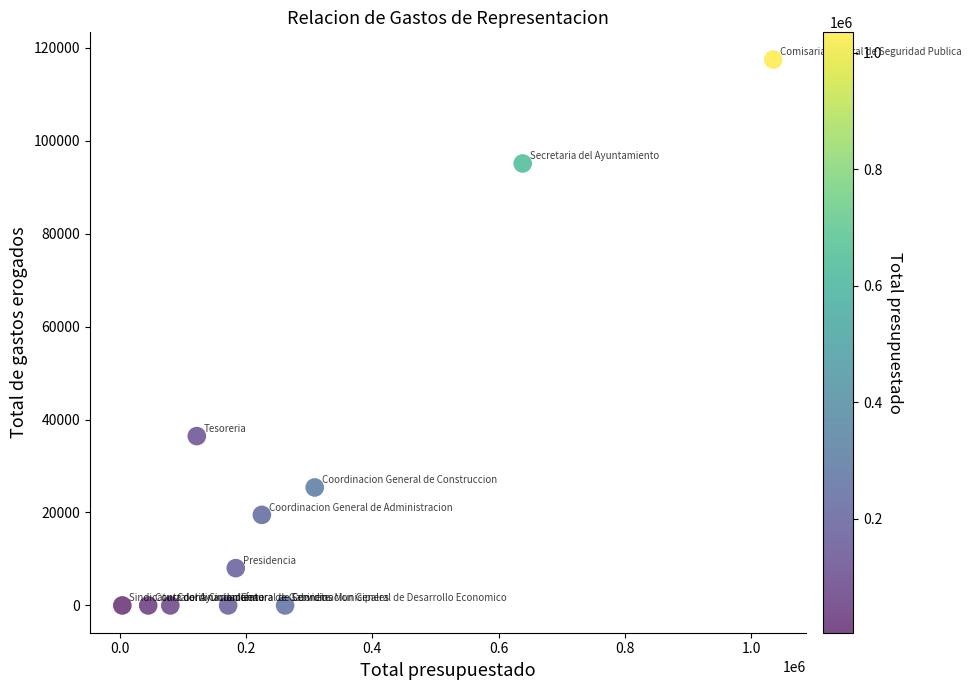

What Y value in the scatter plot is closest to 58717?

36432.2